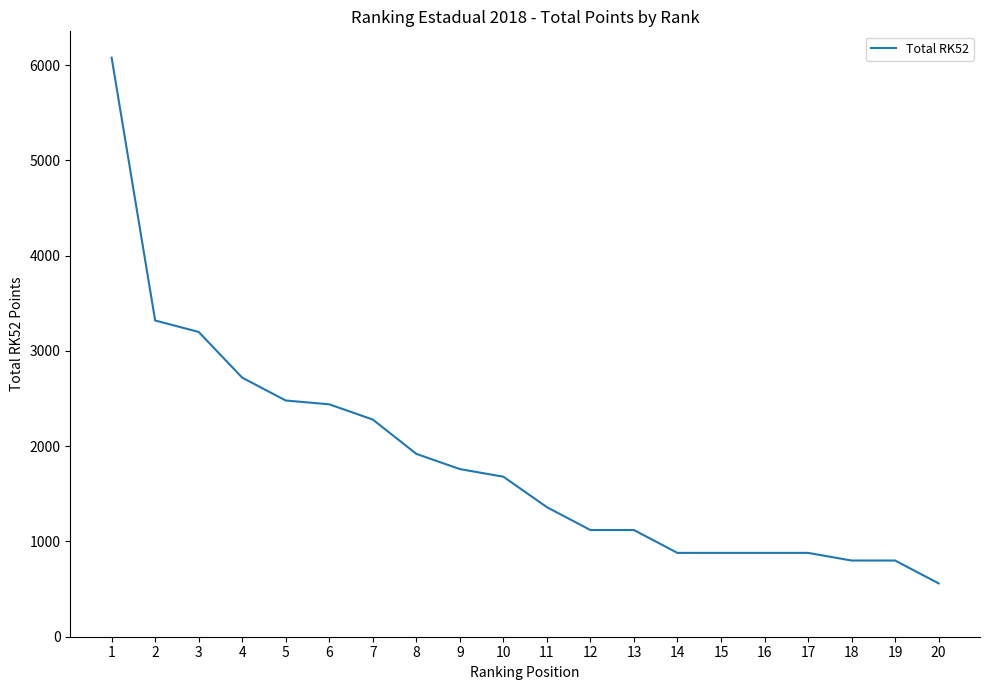

Reading left to right, list all the values displayed in this chart.

6080	3320	3200	2720	2480	2440	2280	1920	1760	1680	1360	1120	1120	880	880	880	880	800	800	560